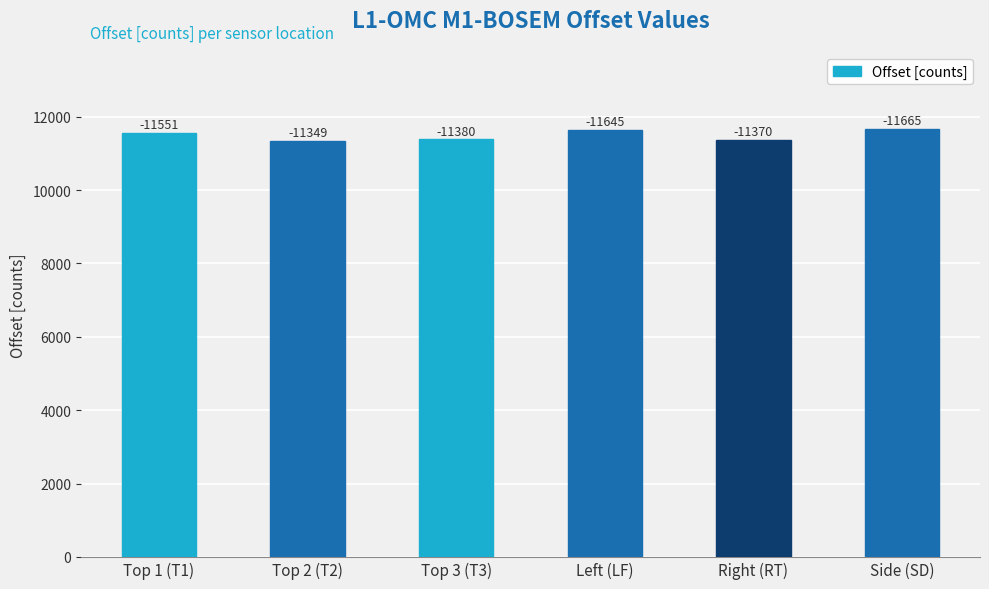

What is the ratio of the value at Side (SD) to the value at Right (RT)?

1.0